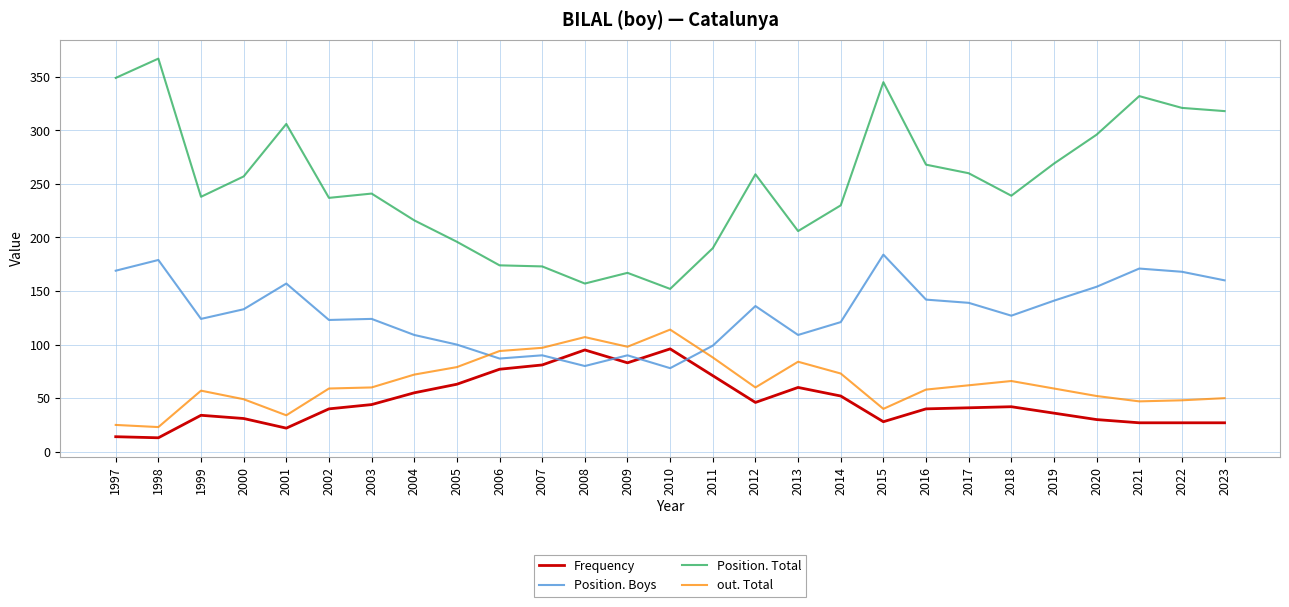

What are all the series names shown in the legend?

Frequency, Position. Boys, Position. Total, out. Total